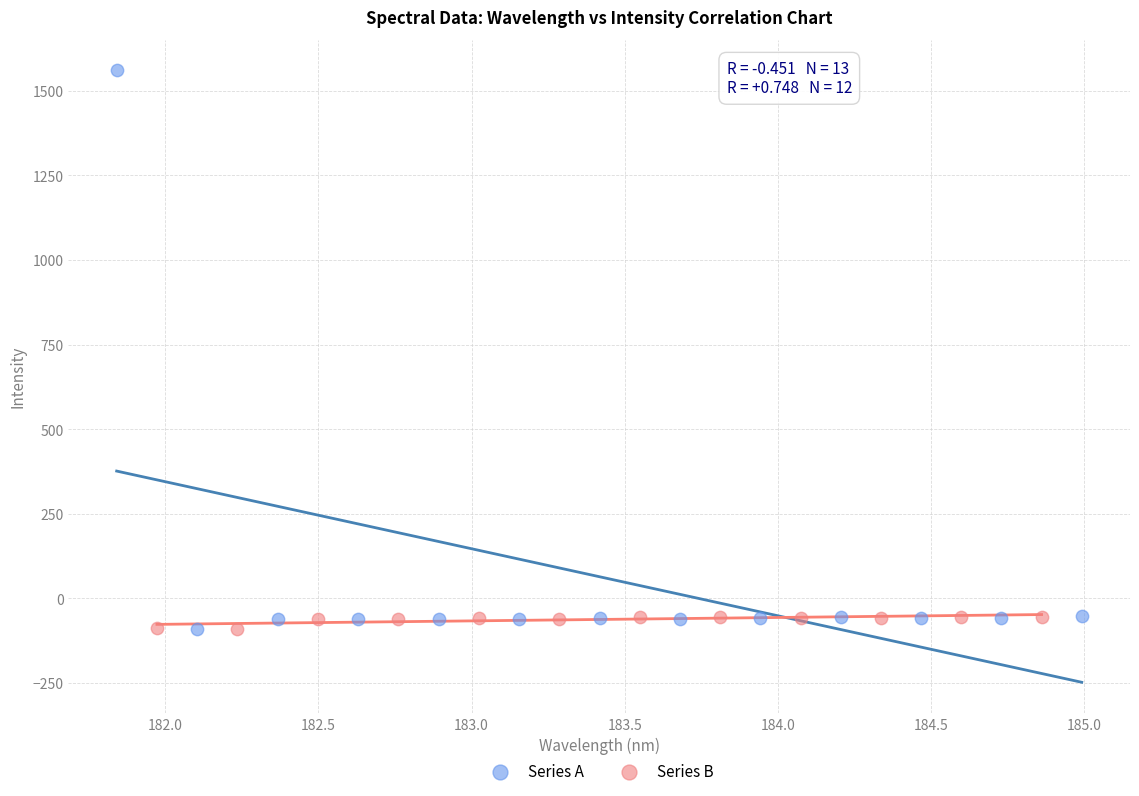

Which series has the largest Y range (max minus min)?

Series A